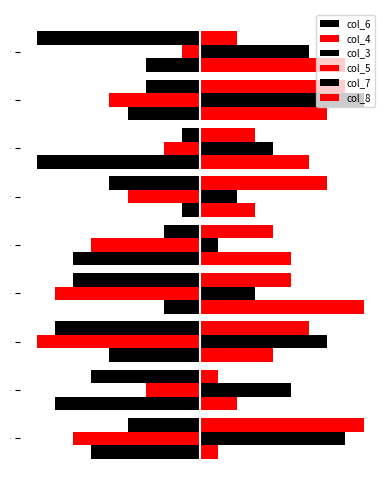

List the labels in order of col_3 value, largest first.

8, 9, 2, 5, 6, 7, 1, 3, 4